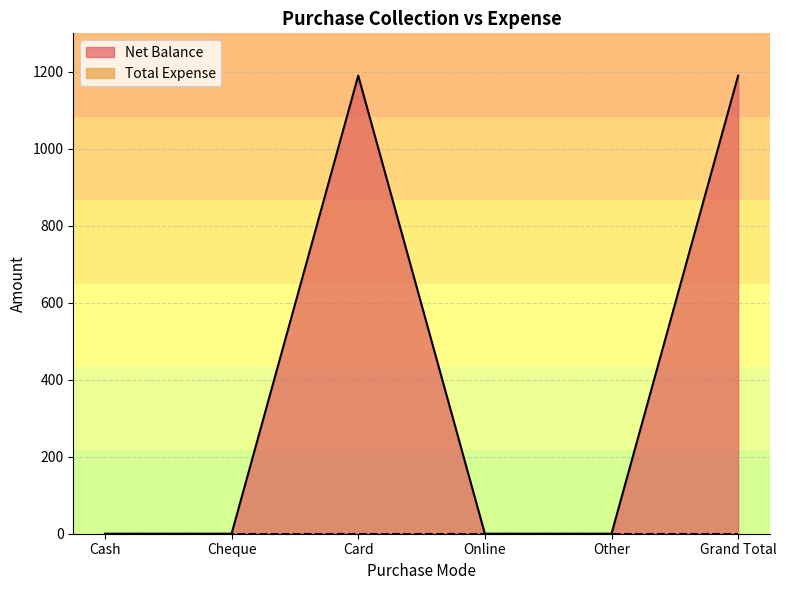

How many values are between 0 and 1190?

6